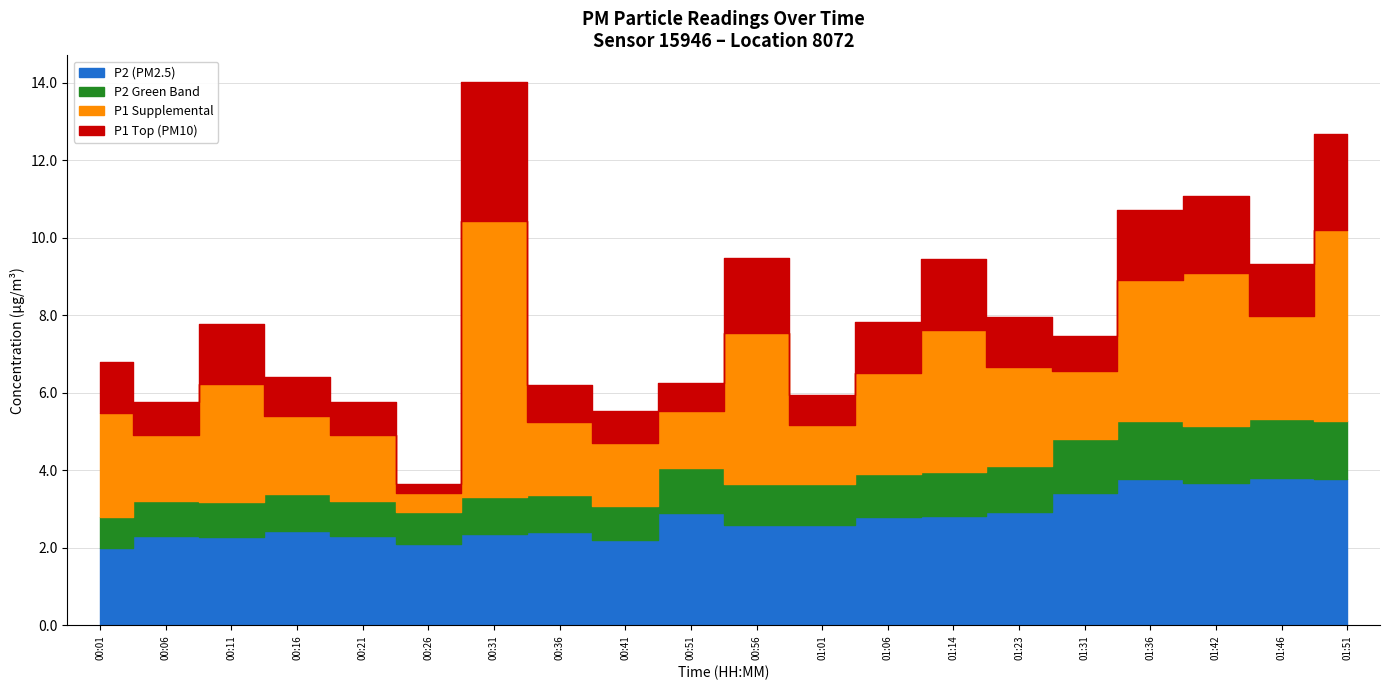

What is the difference between the second highest and second lowest values in the P2 series?

1.7